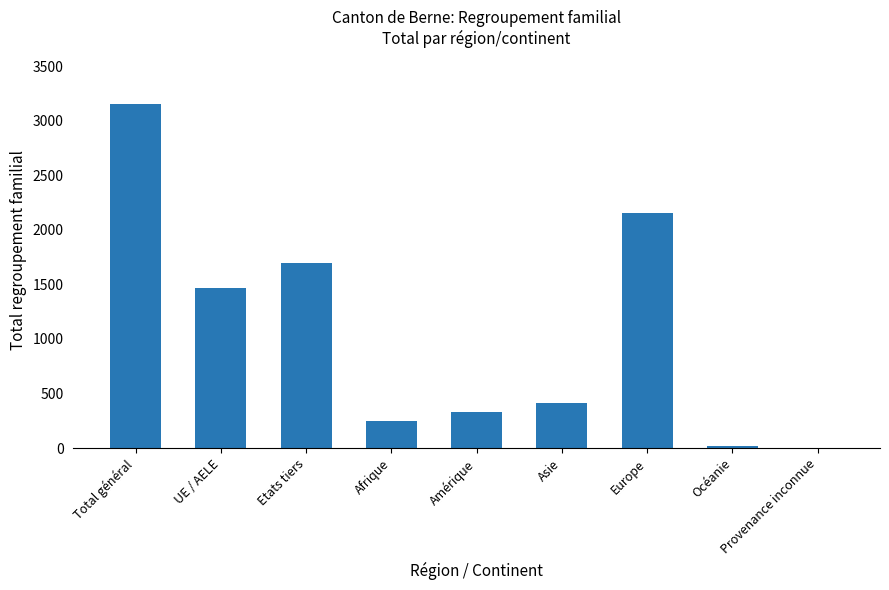

What is the sum of all values?

9462